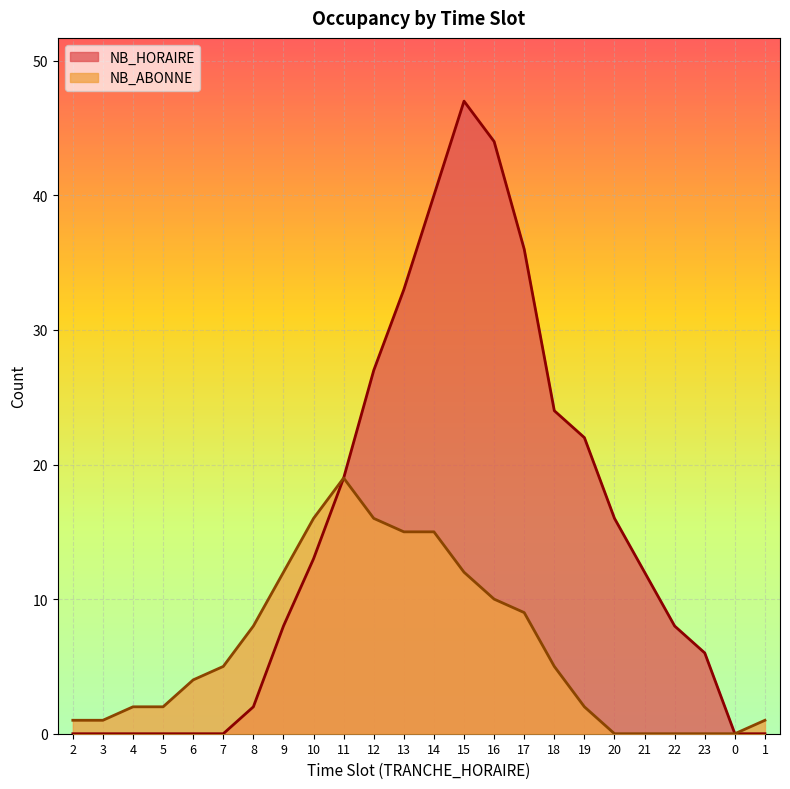

What is the difference between the highest and lowest values at 7?

5